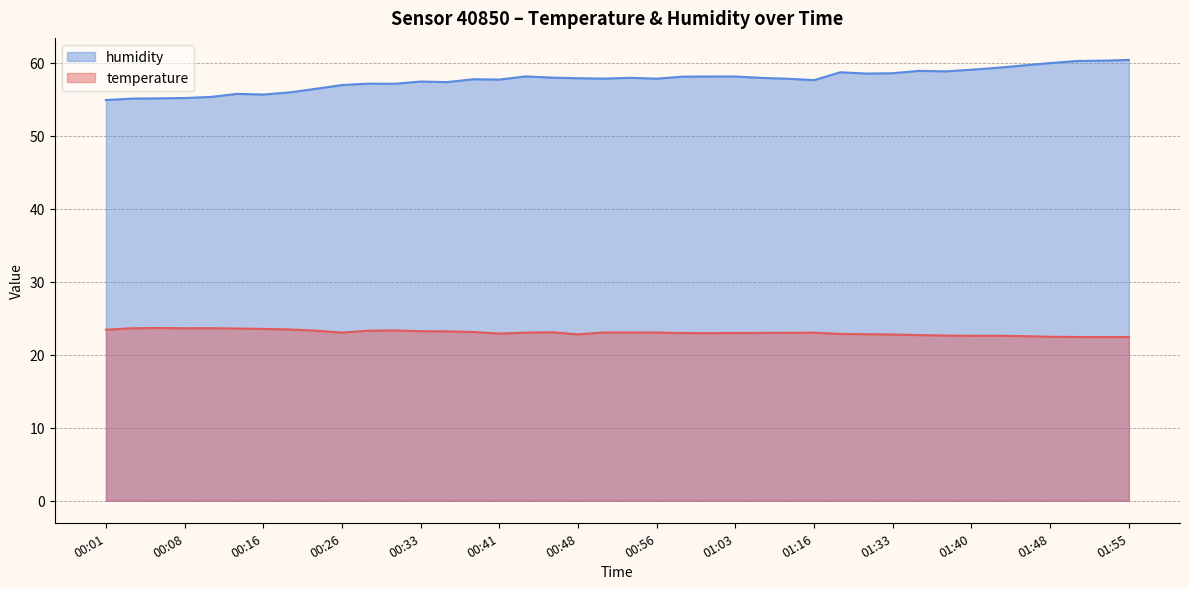

What is the difference between the temperature values at 01:38 and 00:41?

0.3